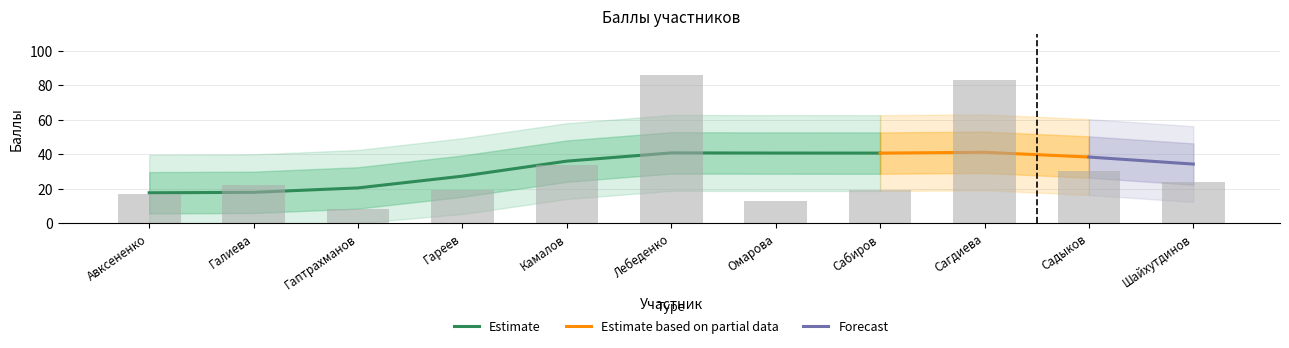

What is the total value across all series at Сабиров?

57